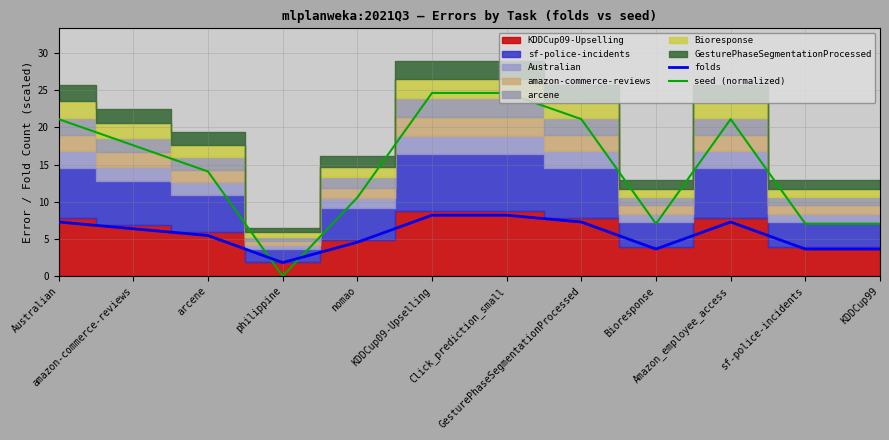

Which label corresponds to the largest value in the chart?

KDDCup09-Upselling